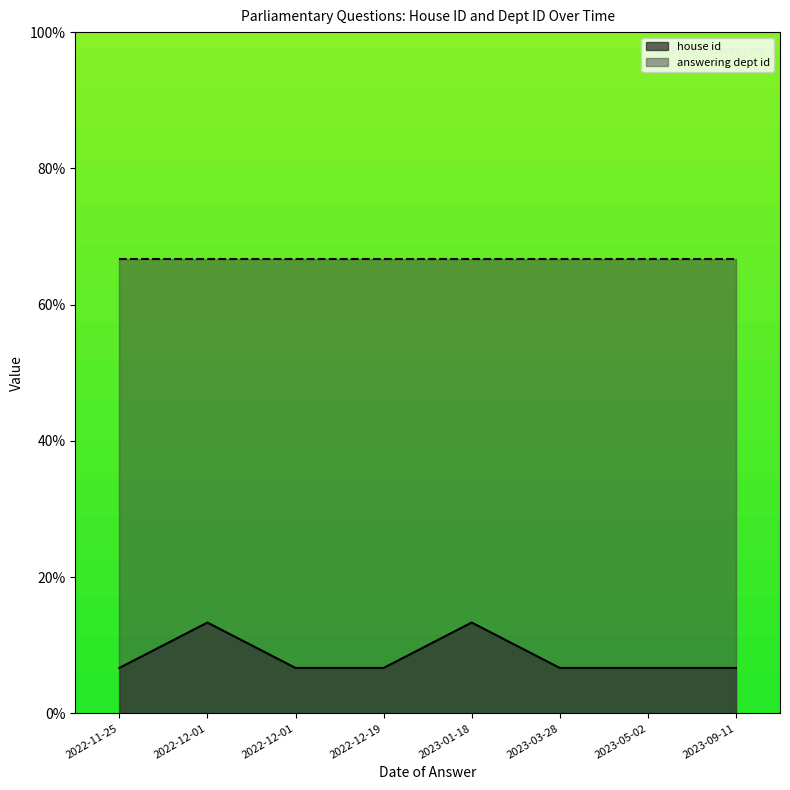

Does the chart display data point markers on the line(s)?

No